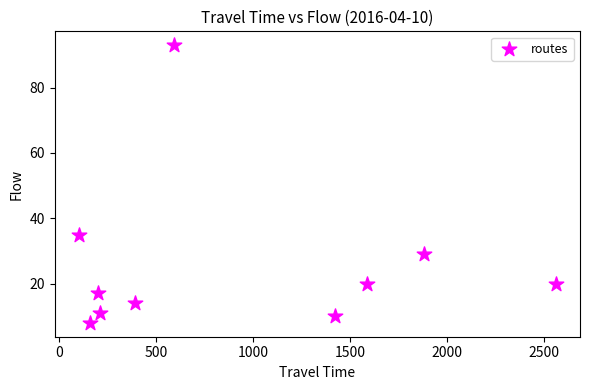

What Y value in the scatter plot is closest to 50?

35